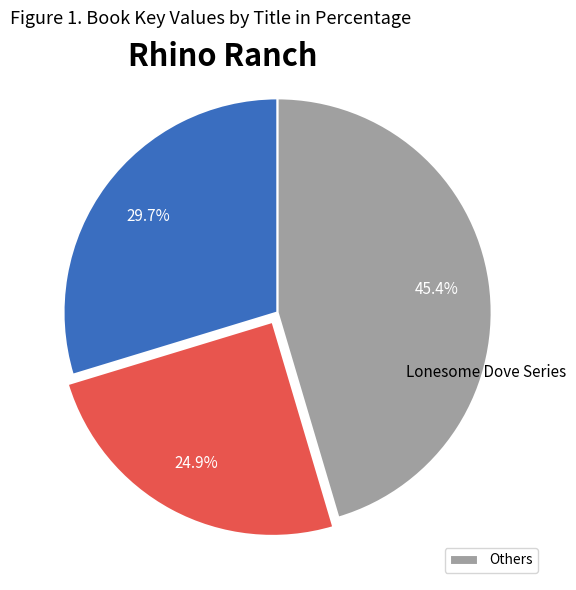

Does any single category account for the majority?

No